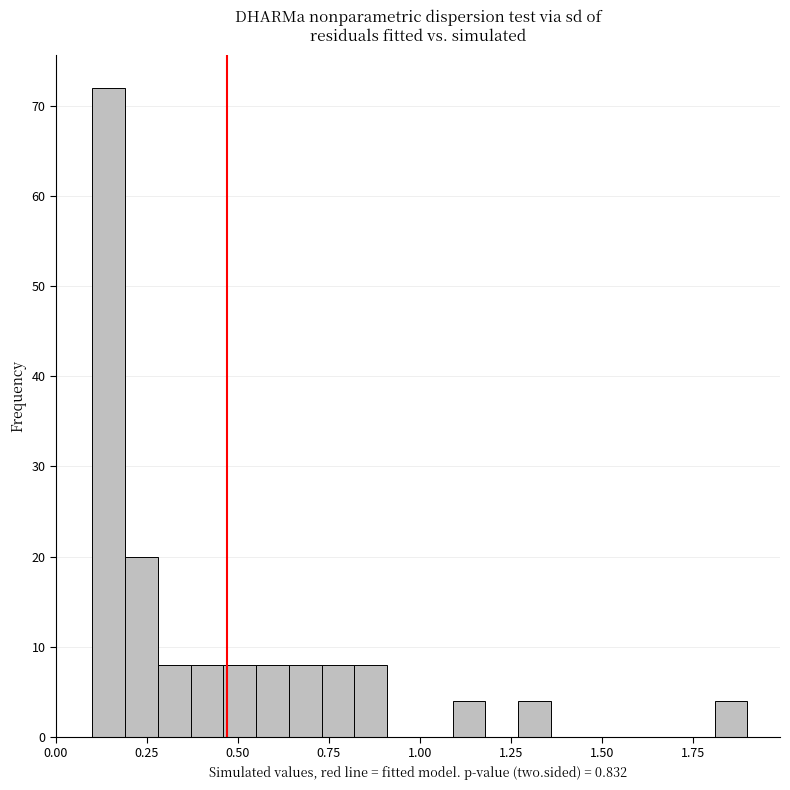

Read against the x-axis, roughly where is the centre of the tallest bar?

0.15